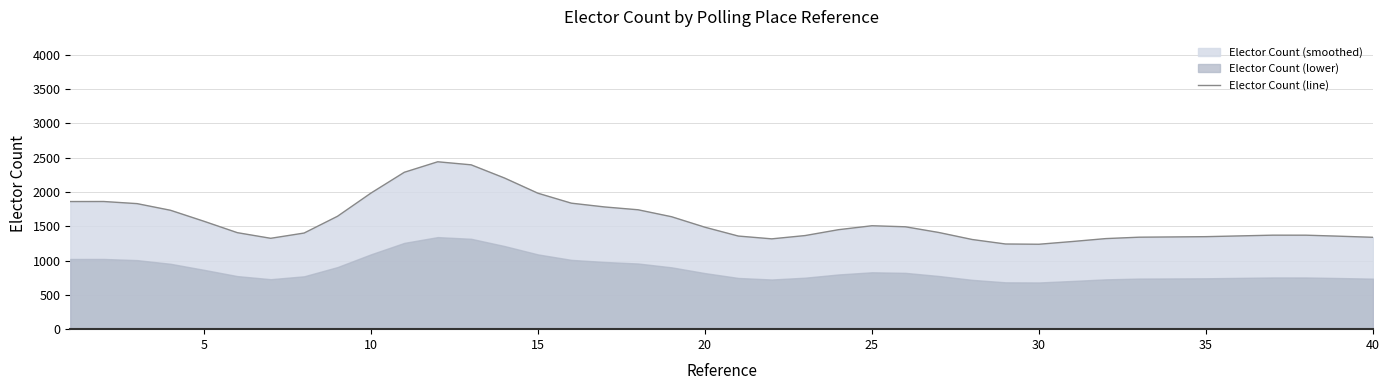

What is the minimum value for Elector Count (line)?

1237.6